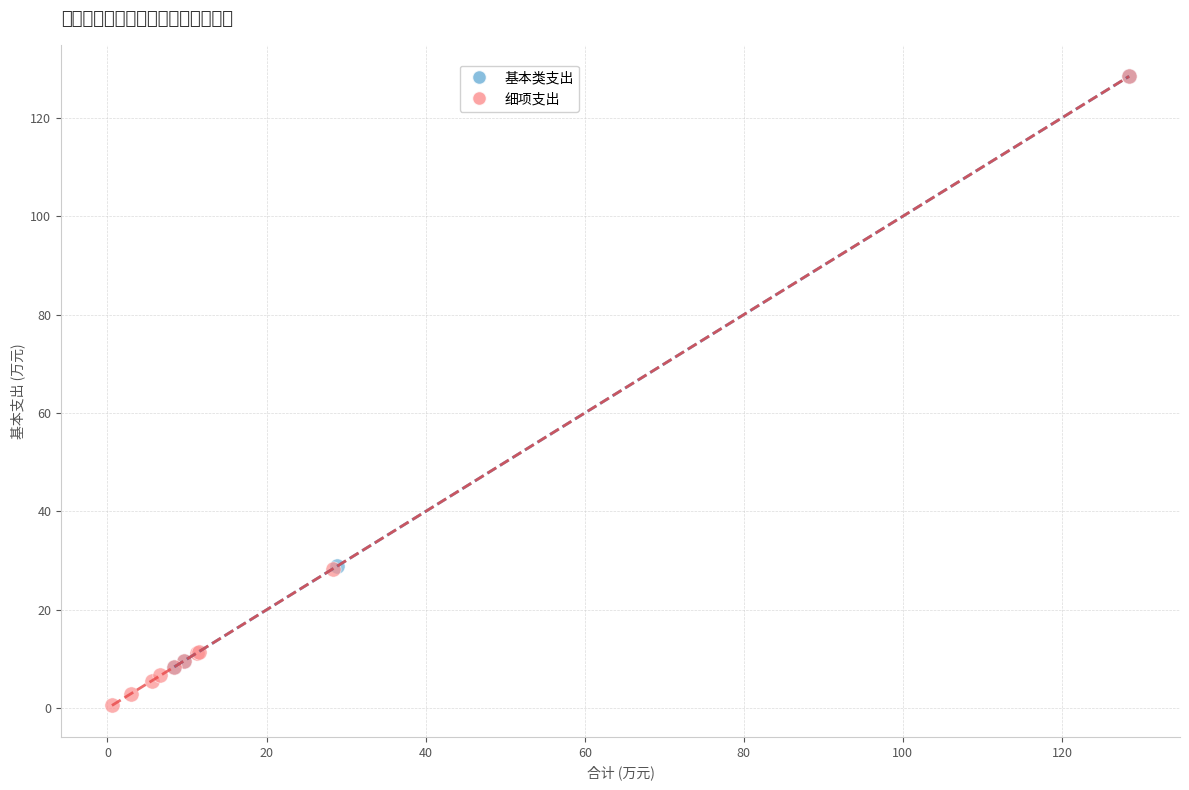

What are all the series names shown in the legend?

基本类支出, 细项支出